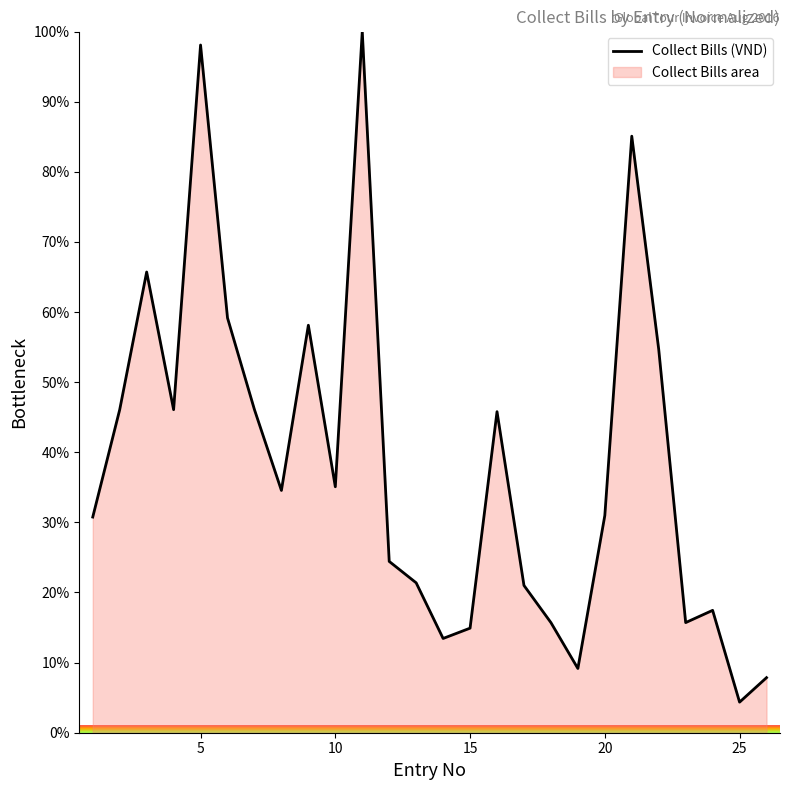

What is the difference between the maximum and minimum values?

95.6